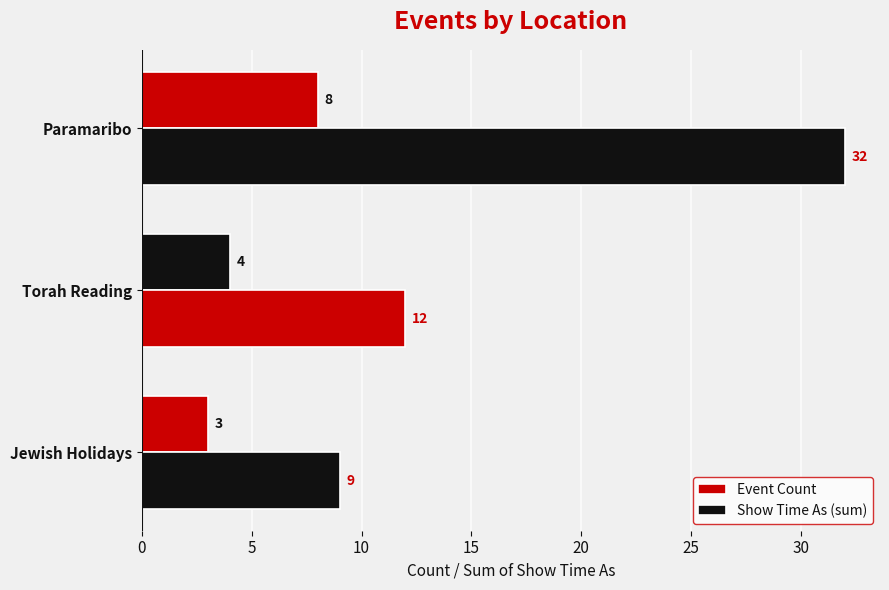

How many Show Time As (sum) values are between 9 and 32?

3